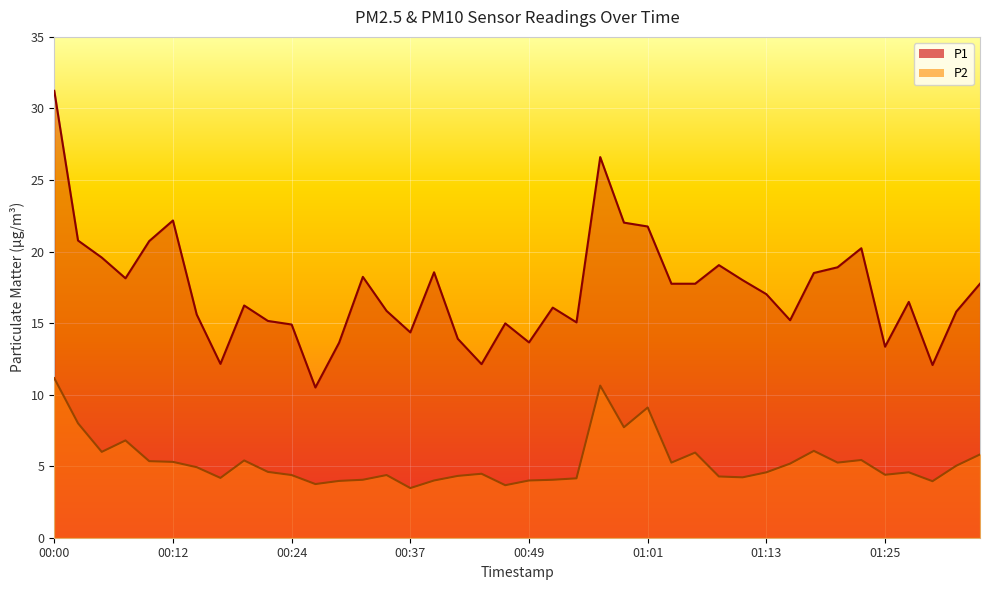

How many data points in P2 are less than 4?

5